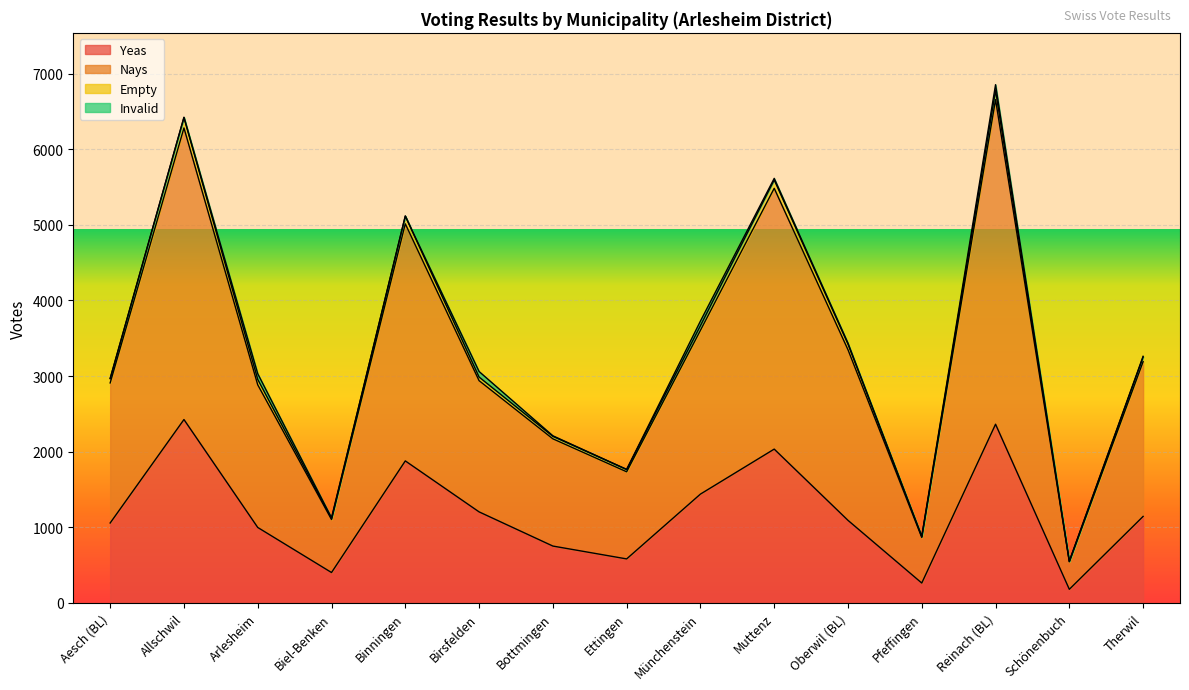

What is the minimum value for Yeas?

180